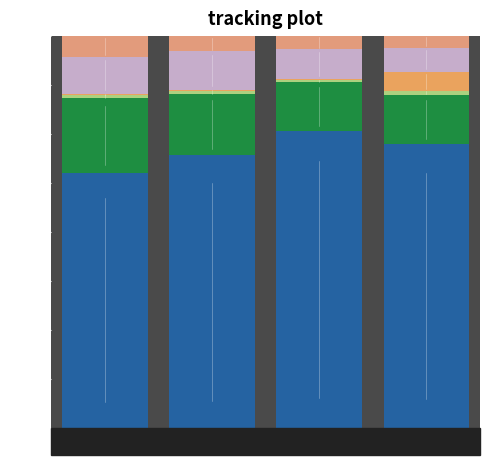

Are the bars grouped side by side (vs. stacked)?

No